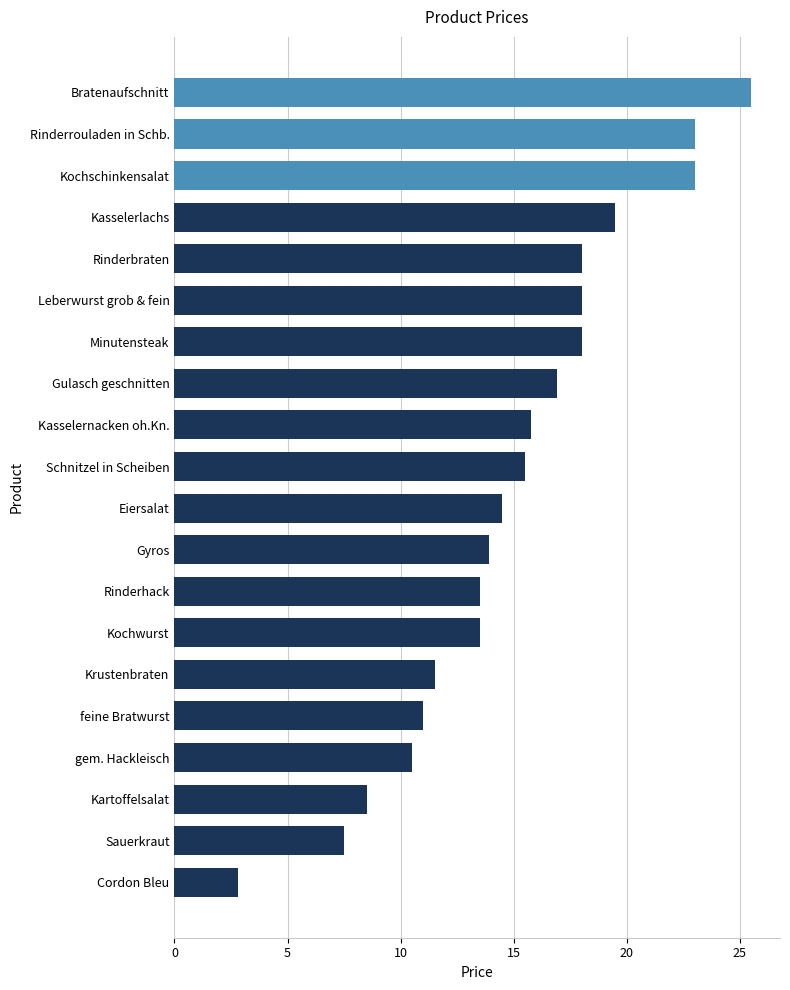

What is the sum of all values?

300.4